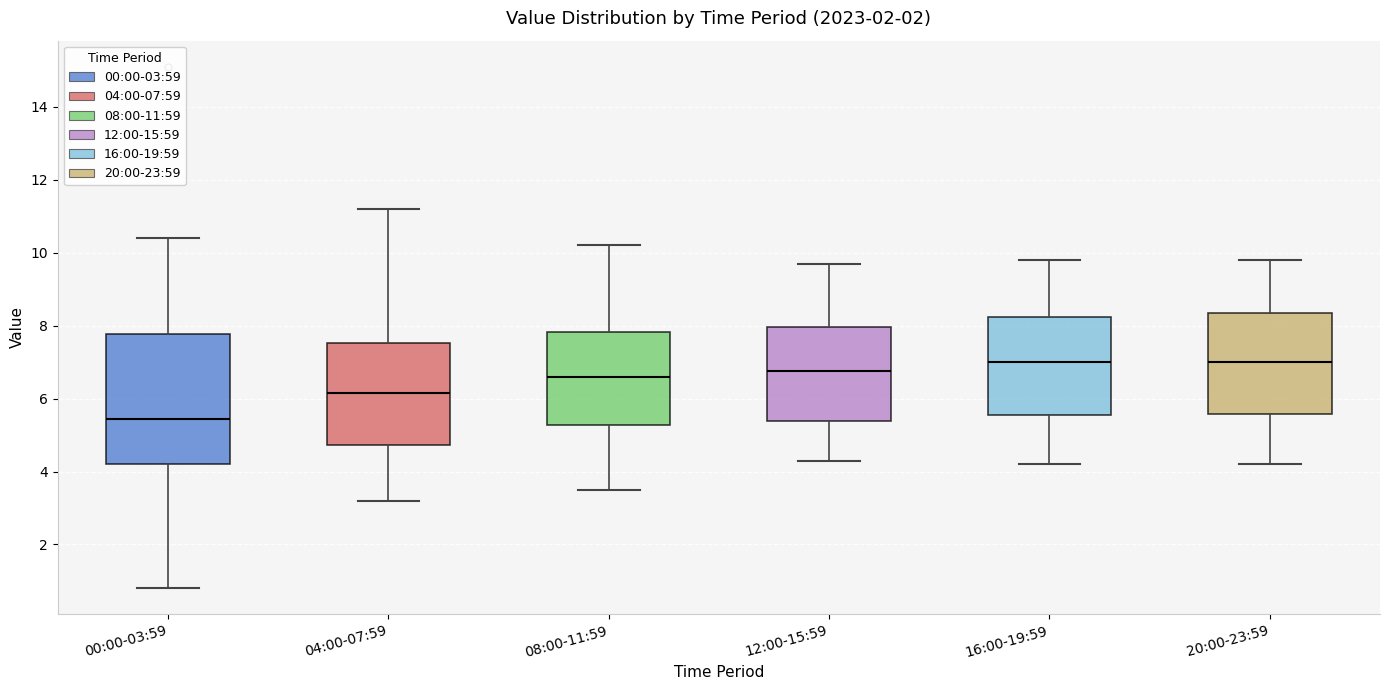

Which box is the tallest, from its lower edge to its upper edge?

00:00-03:59